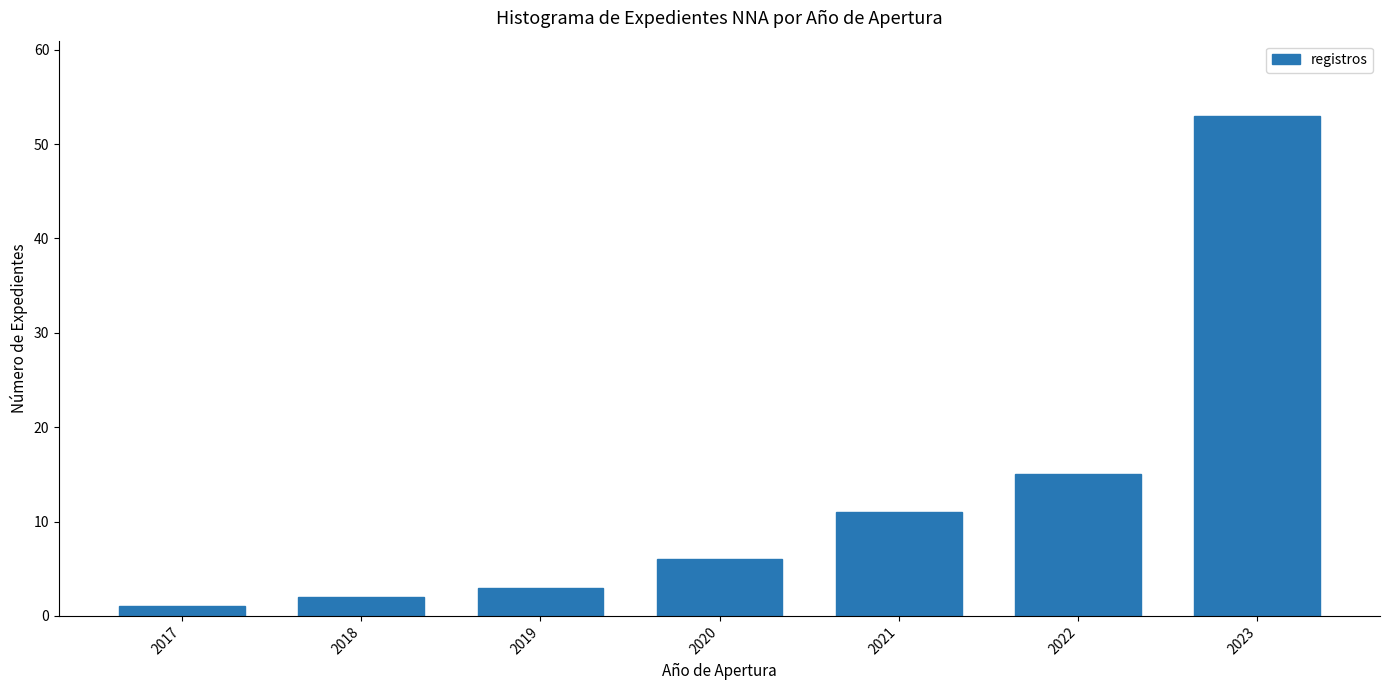

Reading left to right, what are all the values shown in this chart?

1	2	3	6	11	15	53